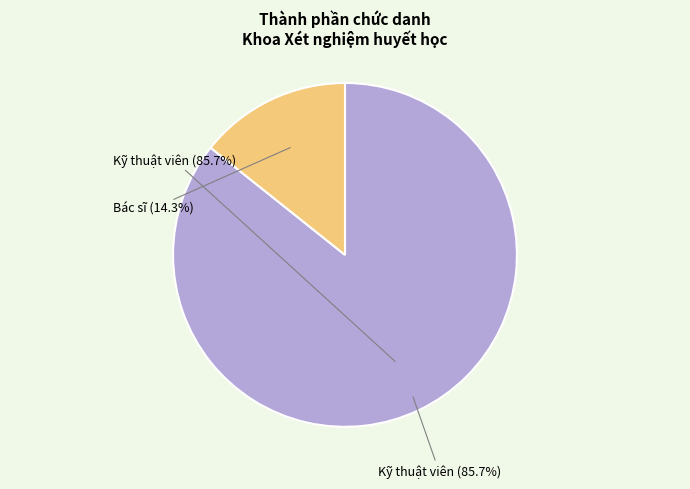

What percentage is the Bác sĩ slice, to the nearest percent?

14%